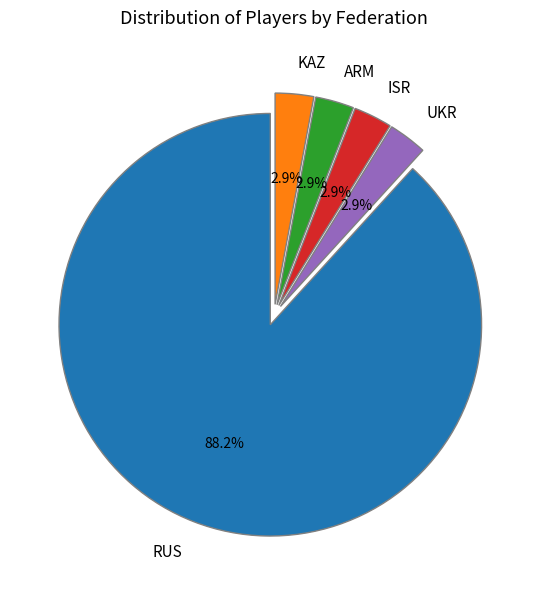

To the nearest percent, what percentage of the pie is ARM?

3%